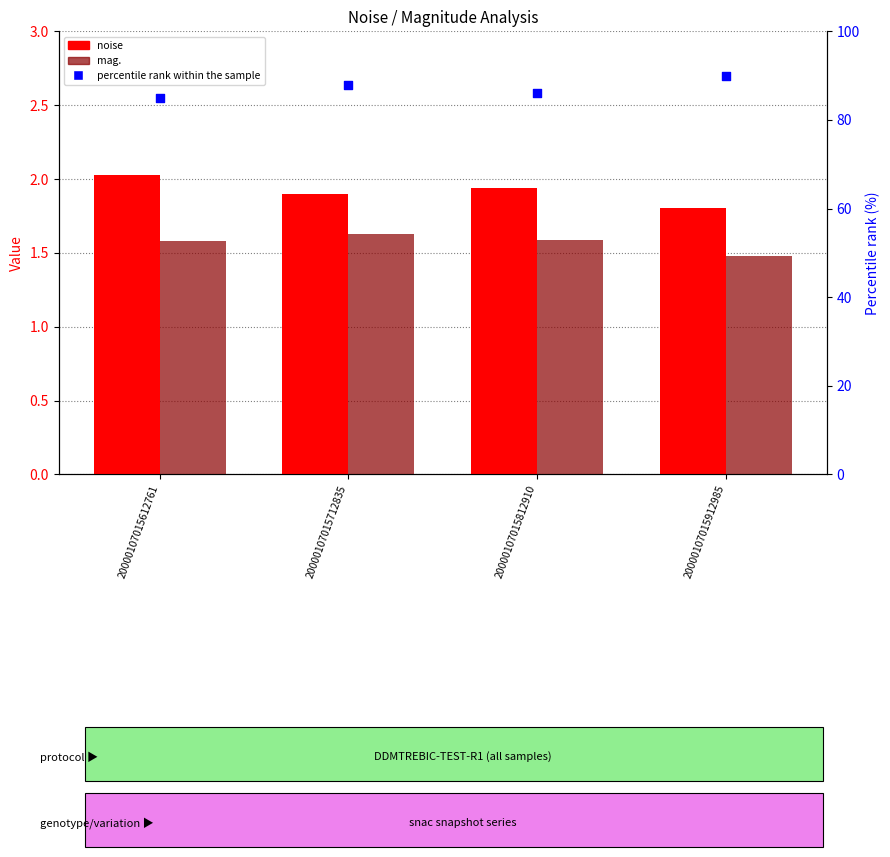

What are all the series names shown in the legend?

noise, mag., percentile rank within the sample